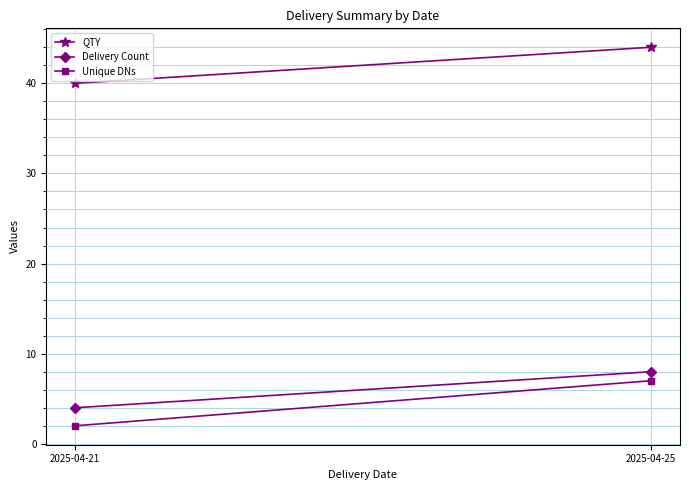

What is the average value of the Delivery Count series?

6